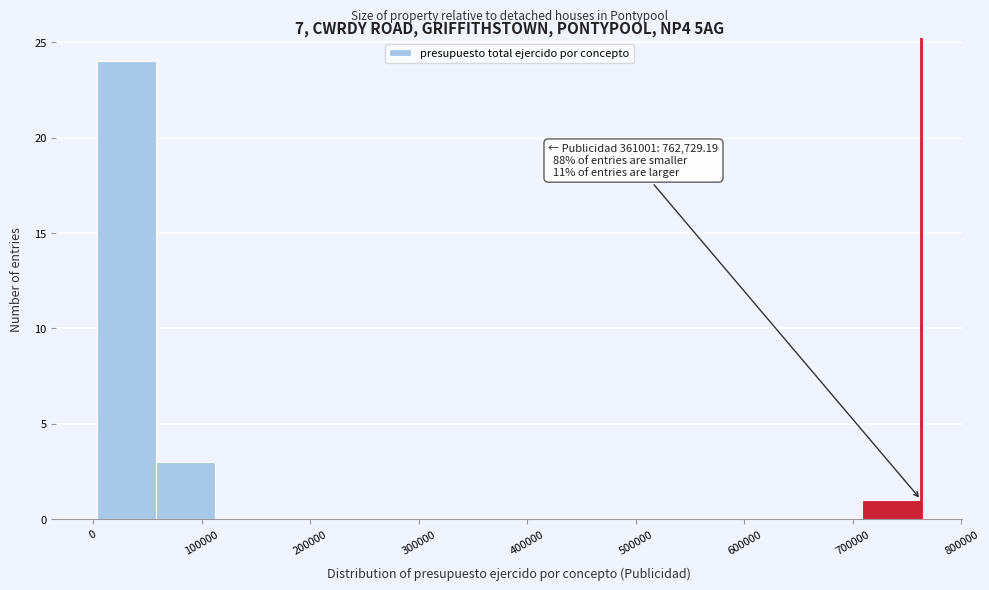

Which range on the x-axis has the tallest bar?

0 to 60000